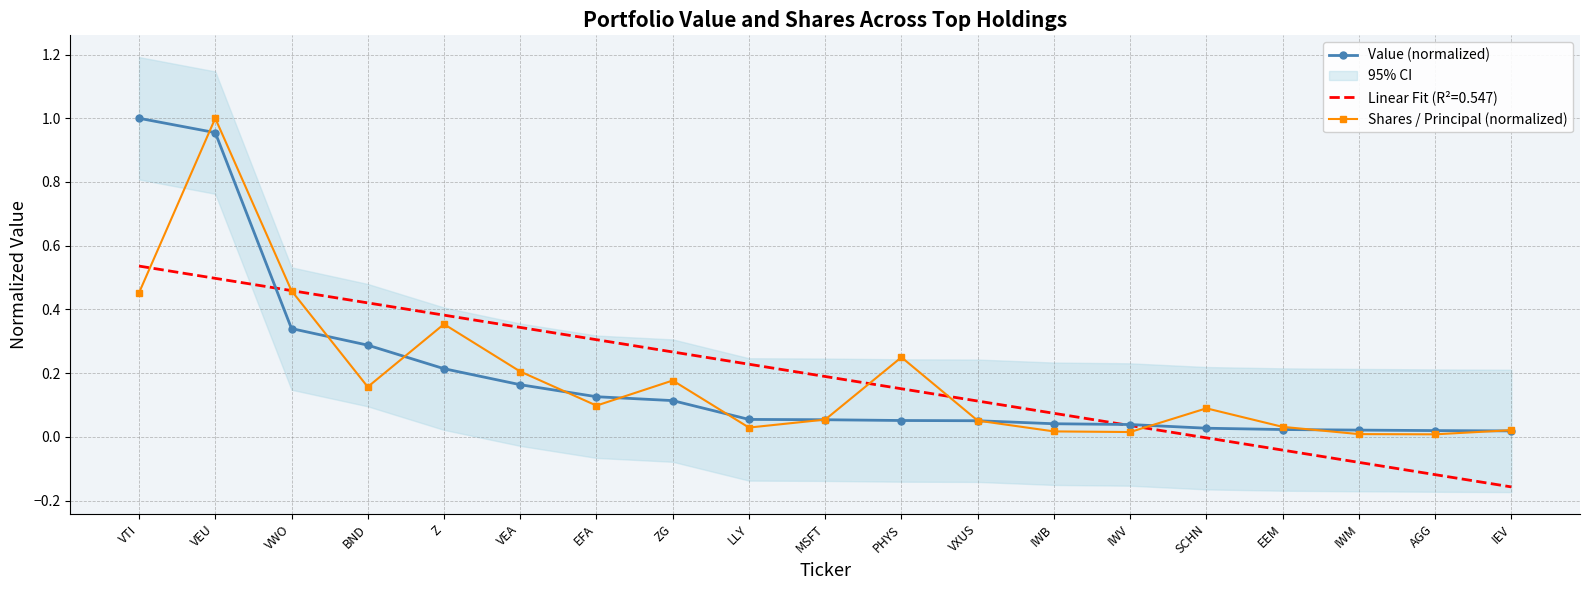

Reading left to right, transcribe all the data shown in this chart.

Value (normalized): 1.0	1.0	0.3	0.3	0.2	0.2	0.1	0.1	0.1	0.1	0.1	0.1	0.0	0.0	0.0	0.0	0.0	0.0	0.0
Shares / Principal (normalized): 0.5	1.0	0.5	0.2	0.4	0.2	0.1	0.2	0.0	0.1	0.2	0.1	0.0	0.0	0.1	0.0	0.0	0.0	0.0